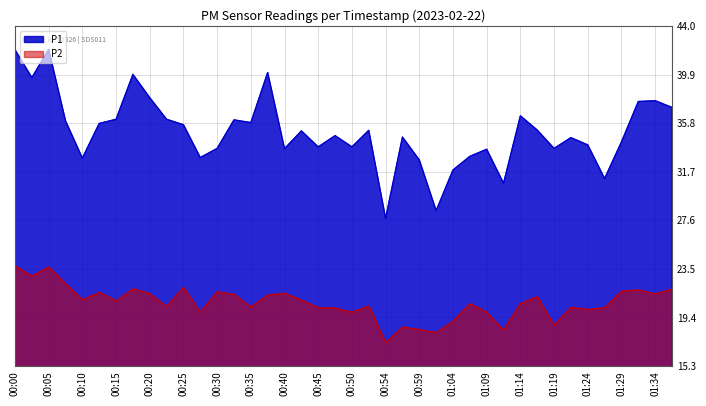

What is the average value of the P1 series?

35.1